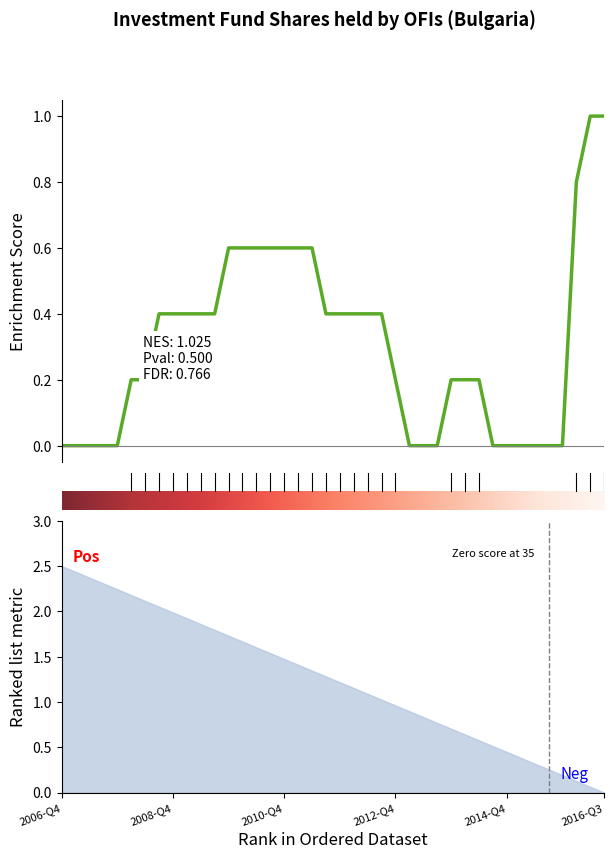

What is the difference between the values at 2006-Q4 and 2012-Q4?

0.2